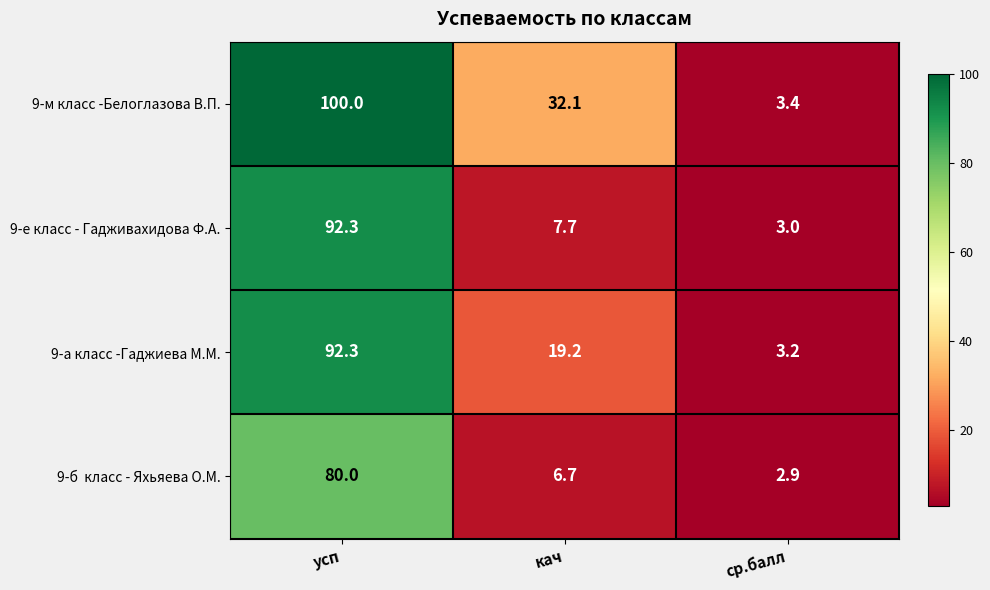

How many data points in 9-а класс -Гаджиева М.М. are above 19?

2